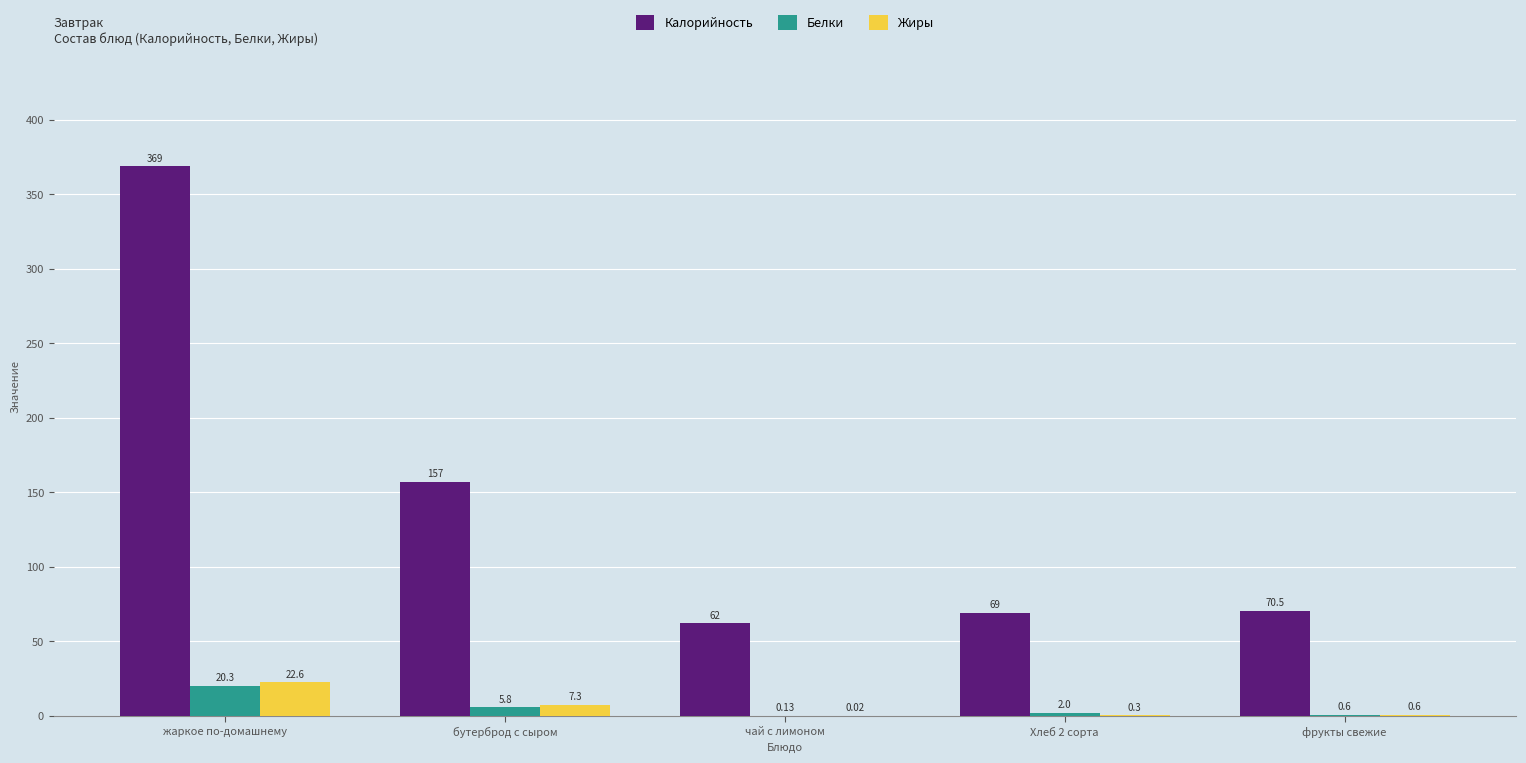

Which series has the largest total across all categories?

Калорийность